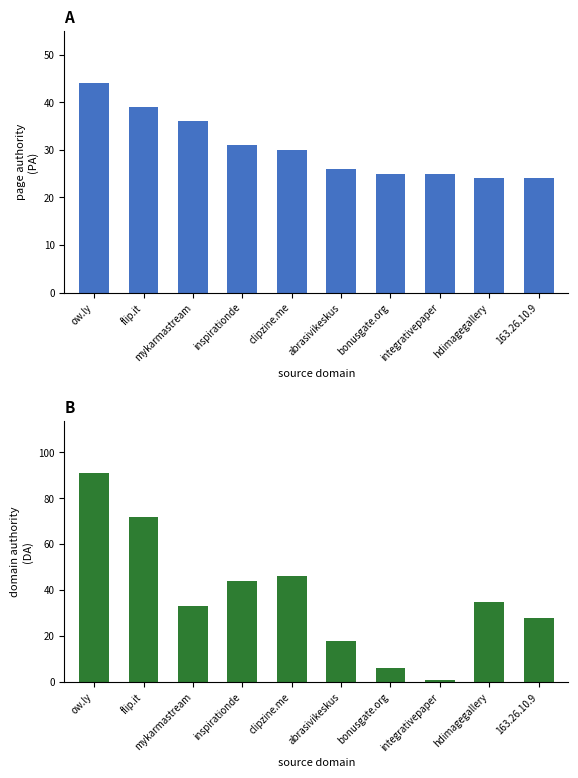

What position from the right is mykarmastream?

8